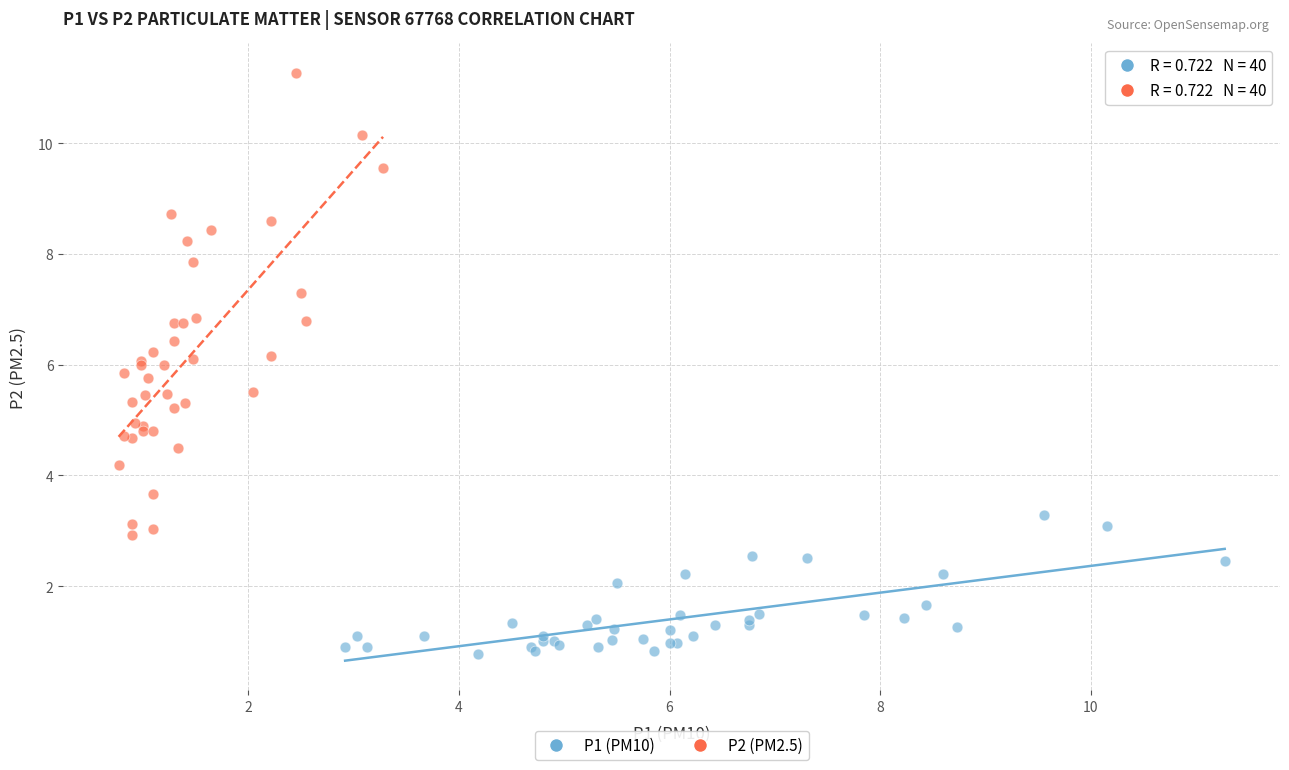

Which series has the largest Y range (max minus min)?

P2 (PM2.5)